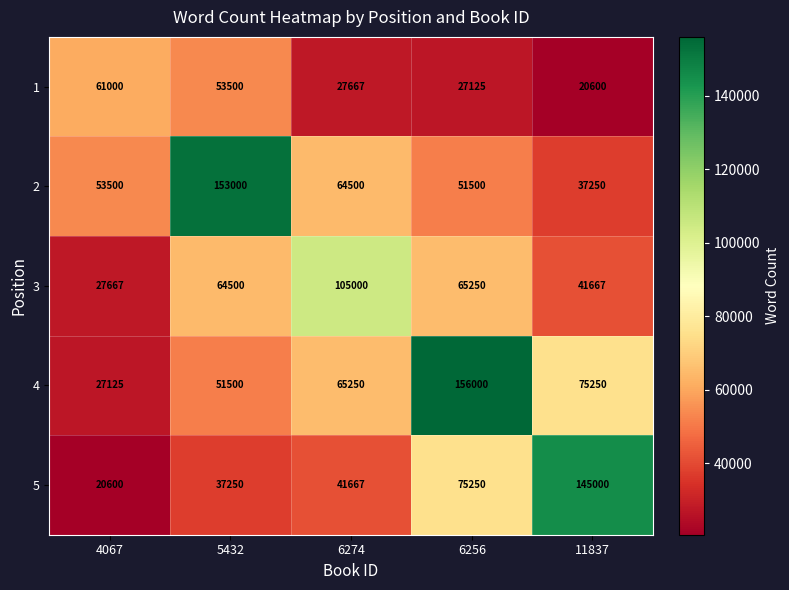

What is the difference between the 3 values at 5432 and 4067?

36833